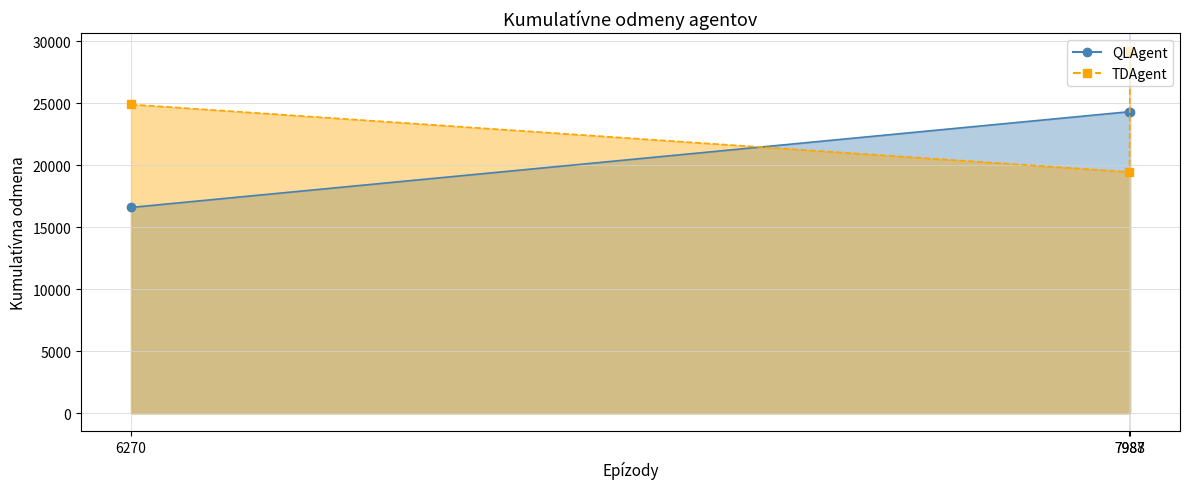

What is the change in value from 6270 to 7987?

+7723